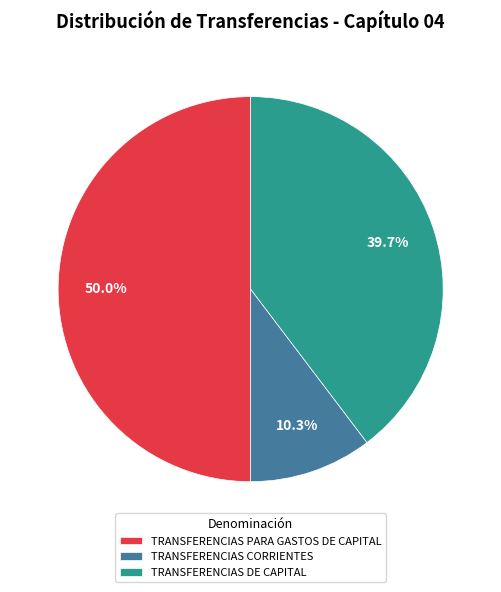

To the nearest percent, what is the average slice percentage?

33%